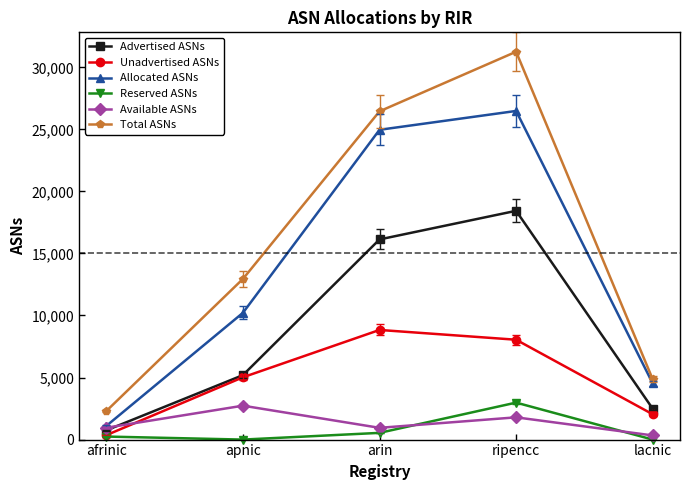

Between apnic and ripencc, which series saw the biggest shift?

Total ASNs